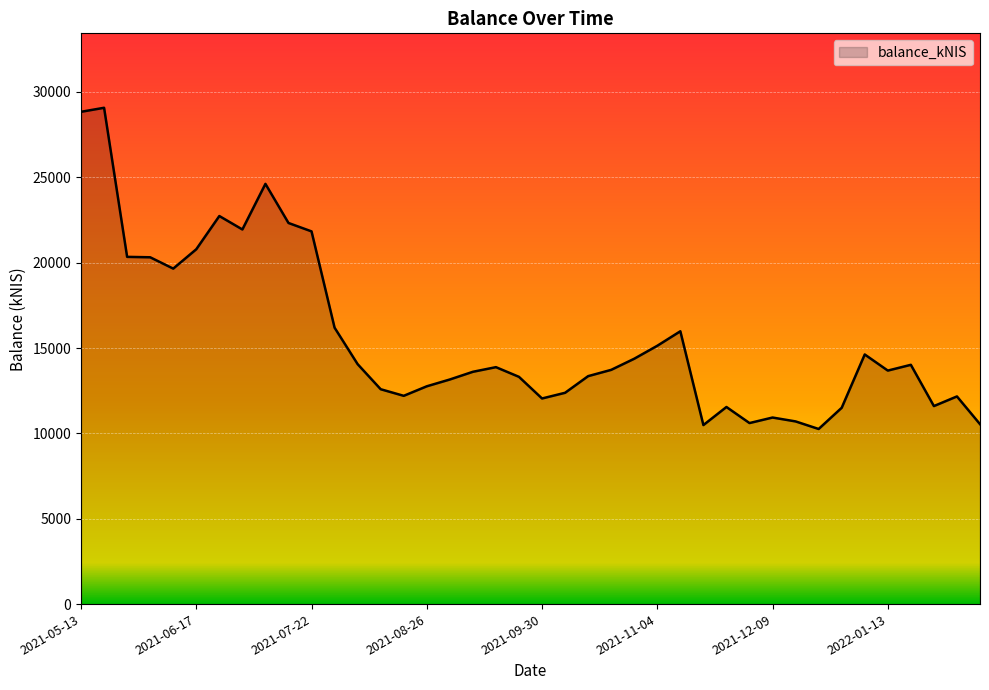

What is the difference between the maximum and minimum values?

18814.7